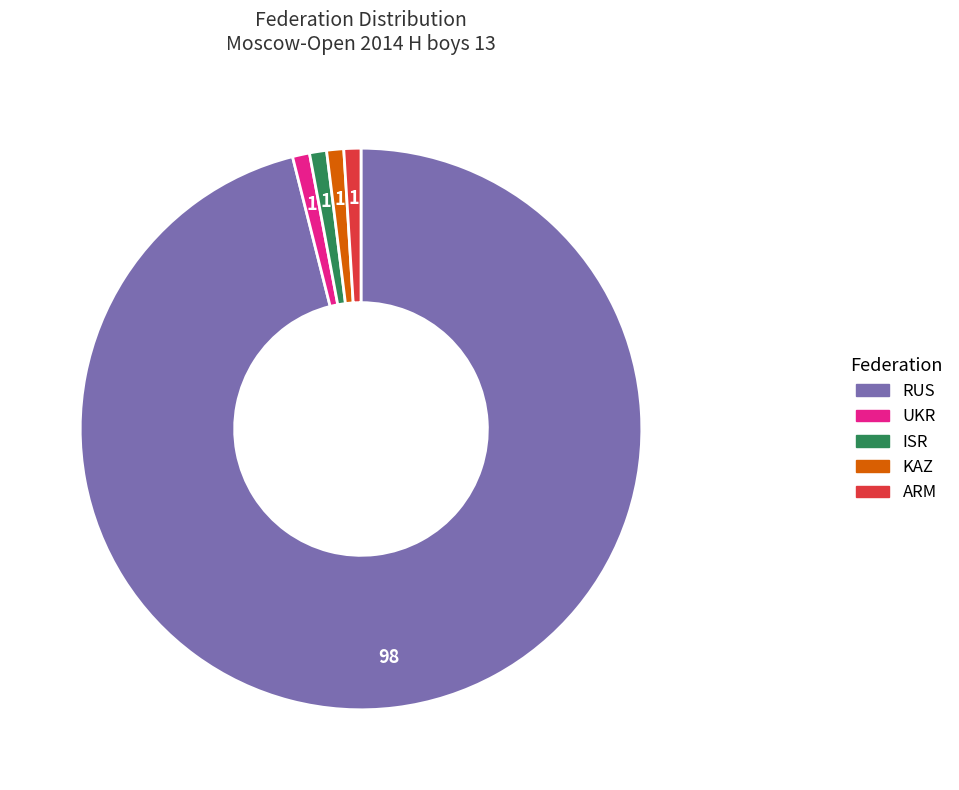

True or false: UKR accounts for 1% of the total.

True